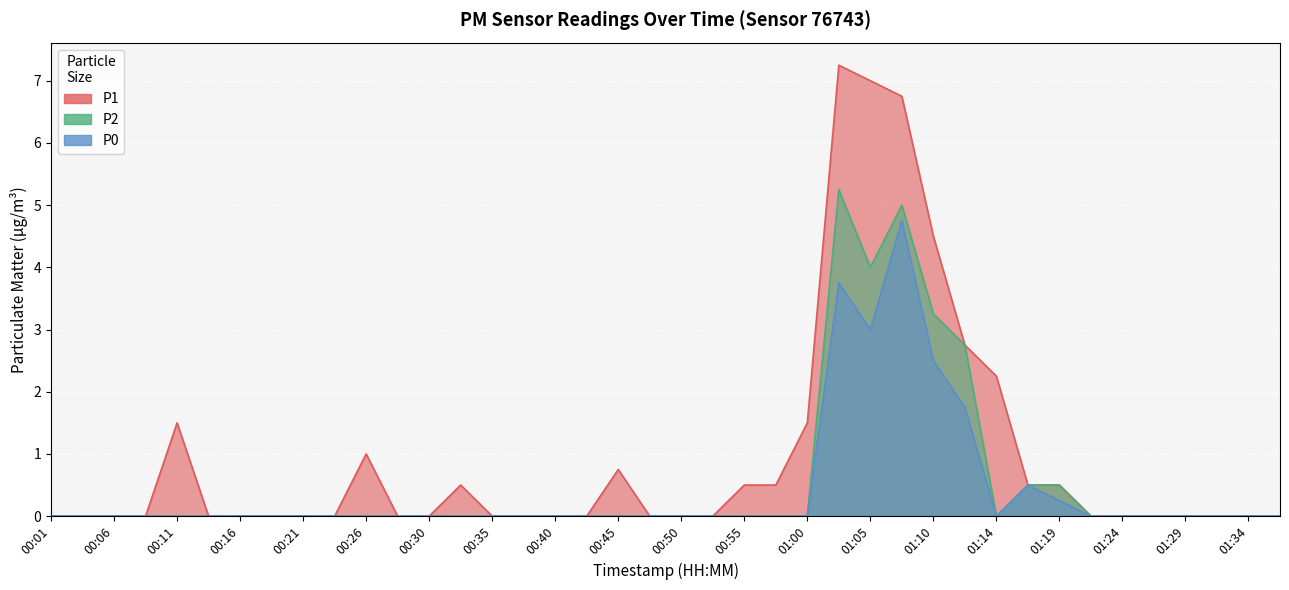

In P1, how many points are higher than both neighbors (excluding endpoints)?

5